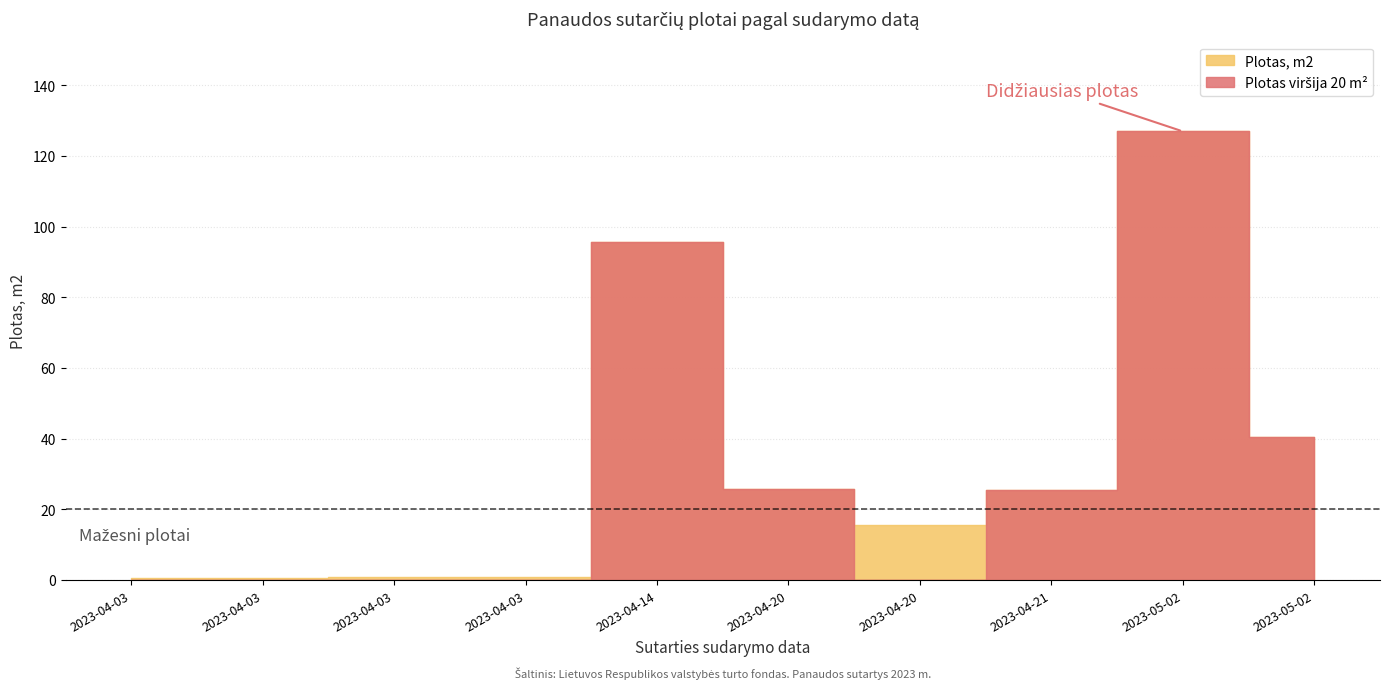

Between 2023-04-03 and 2023-04-21, which is larger?

2023-04-21